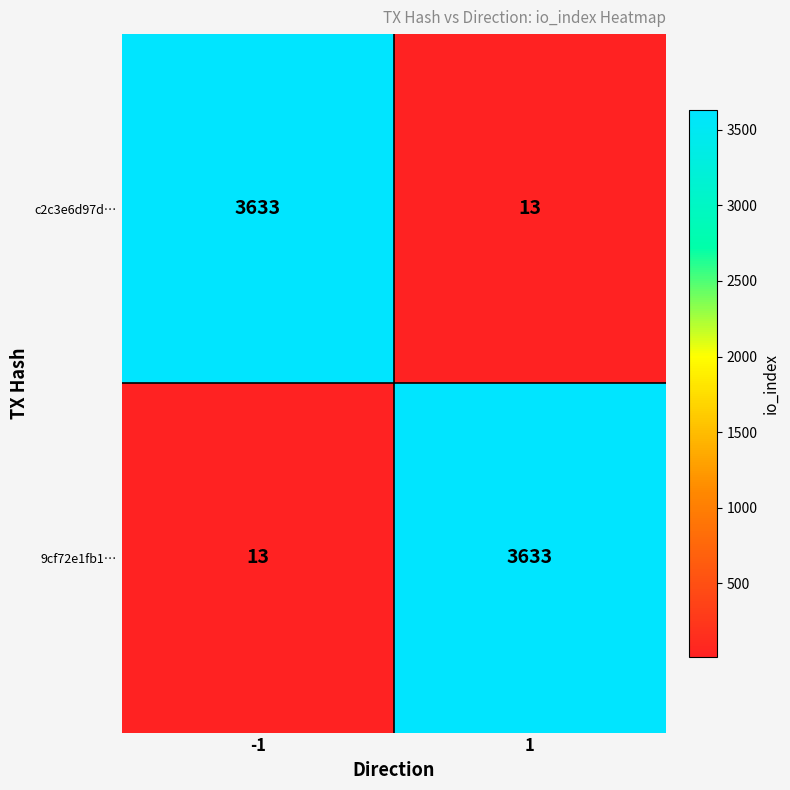

What is the maximum value for 9cf72e1fb1…?

3633